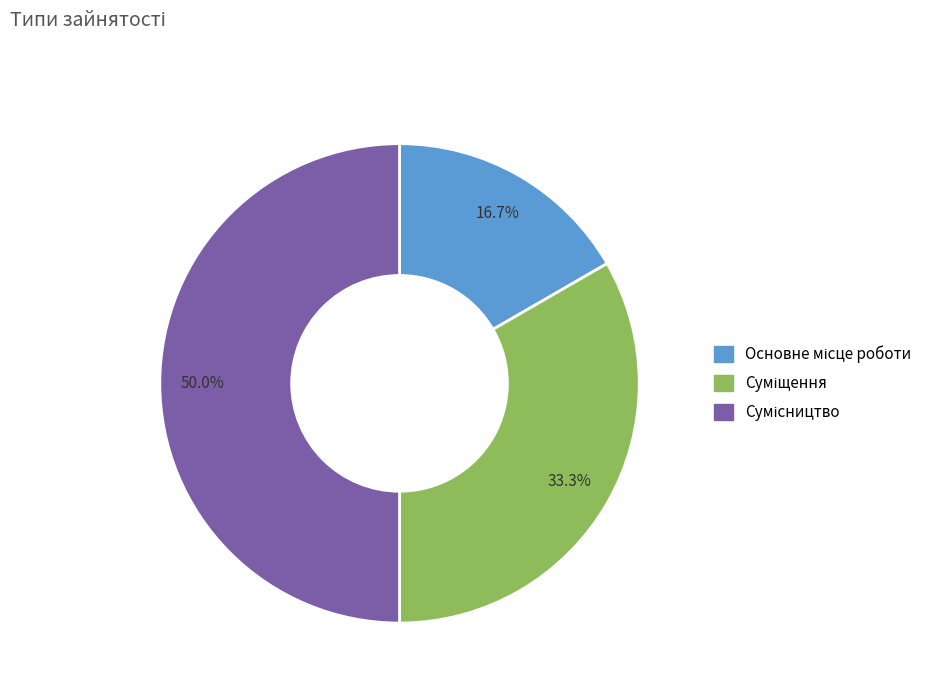

Which has a higher value, Сумісництво or Основне місце роботи?

Сумісництво